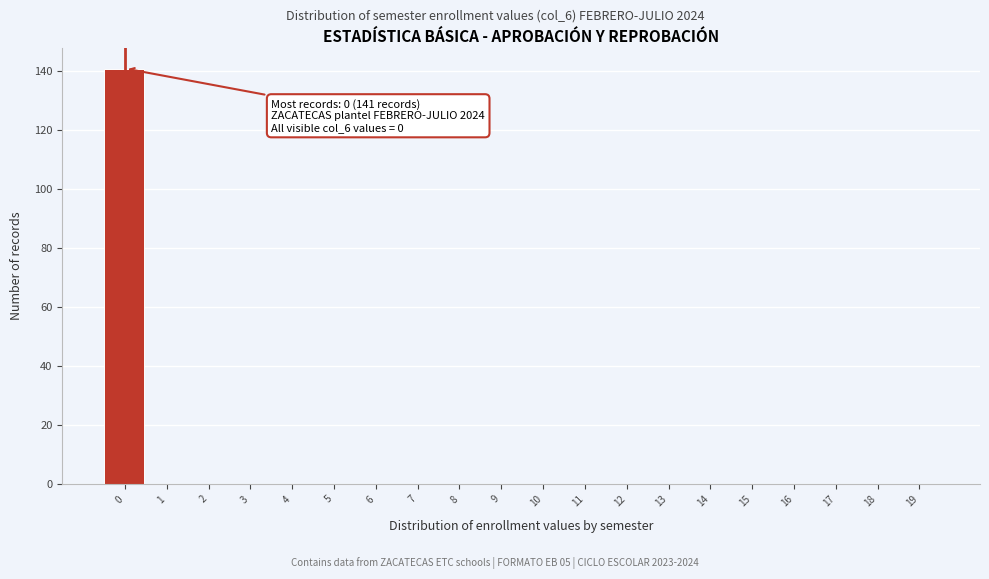

Reading right to left, transcribe all the data shown in this chart.

19=0	18=0	17=0	16=0	15=0	14=0	13=0	12=0	11=0	10=0	9=0	8=0	7=0	6=0	5=0	4=0	3=0	2=0	1=0	0=141